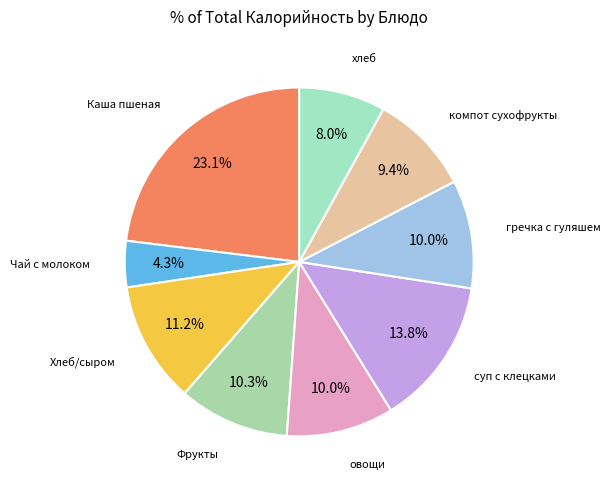

Is it true that Каша пшеная is 15% of the pie?

False